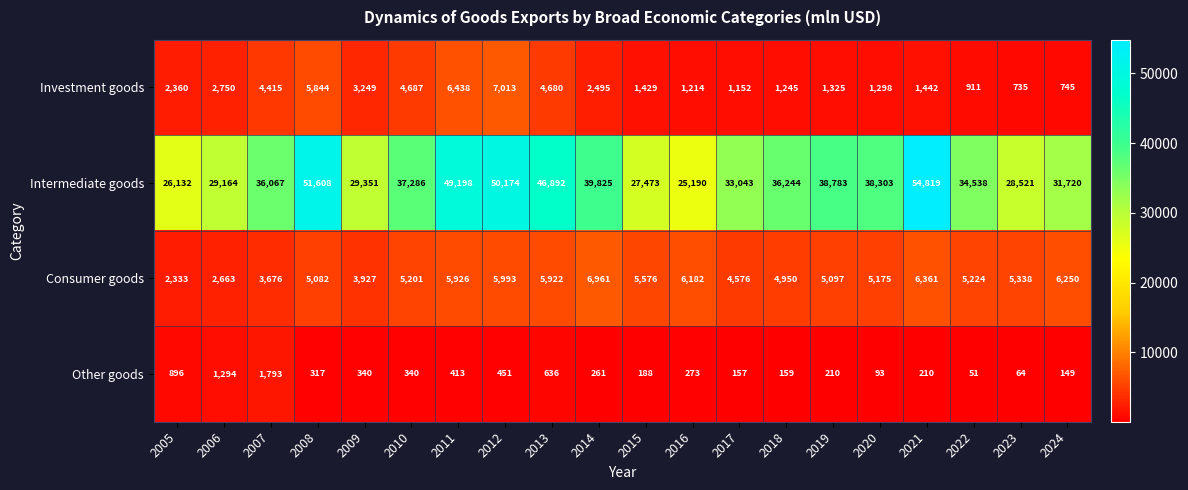

Rank the categories by Consumer goods value from highest to lowest.

2014, 2021, 2024, 2016, 2012, 2011, 2013, 2015, 2023, 2022, 2010, 2020, 2019, 2008, 2018, 2017, 2009, 2007, 2006, 2005